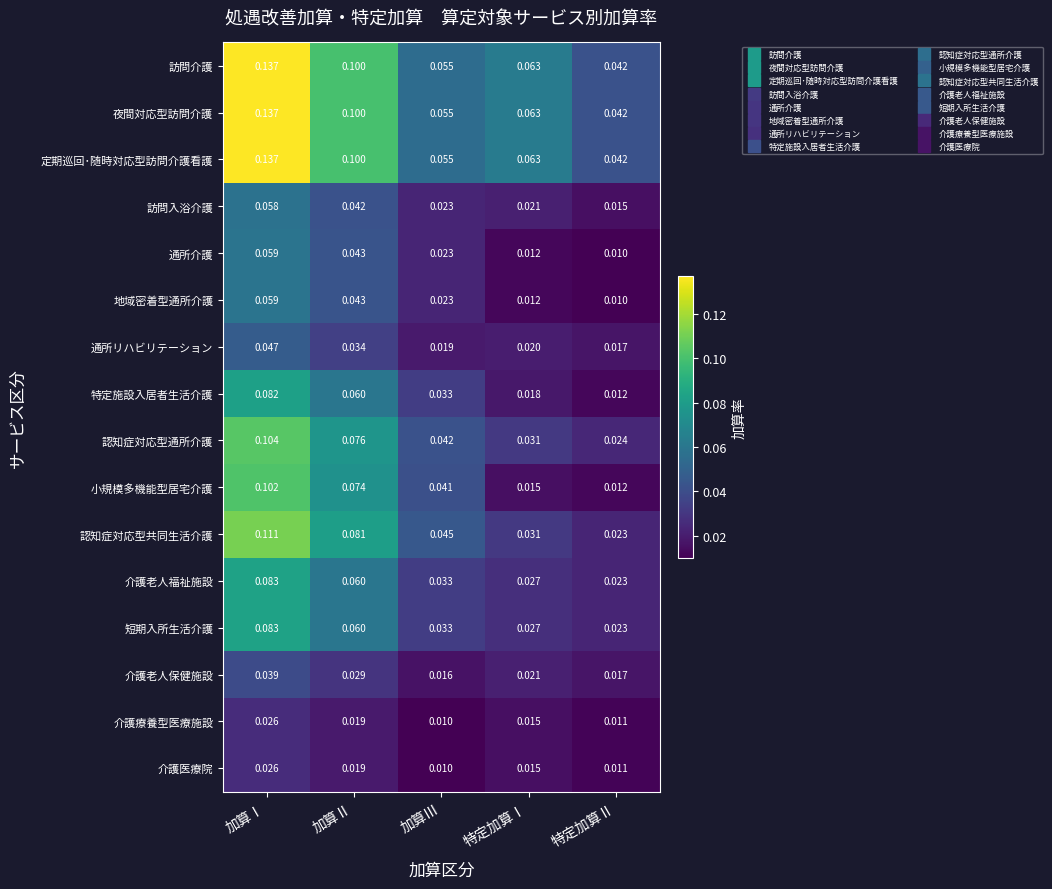

Which series changed the most between 加算Ⅰ and 特定加算Ⅰ?

小規模多機能型居宅介護